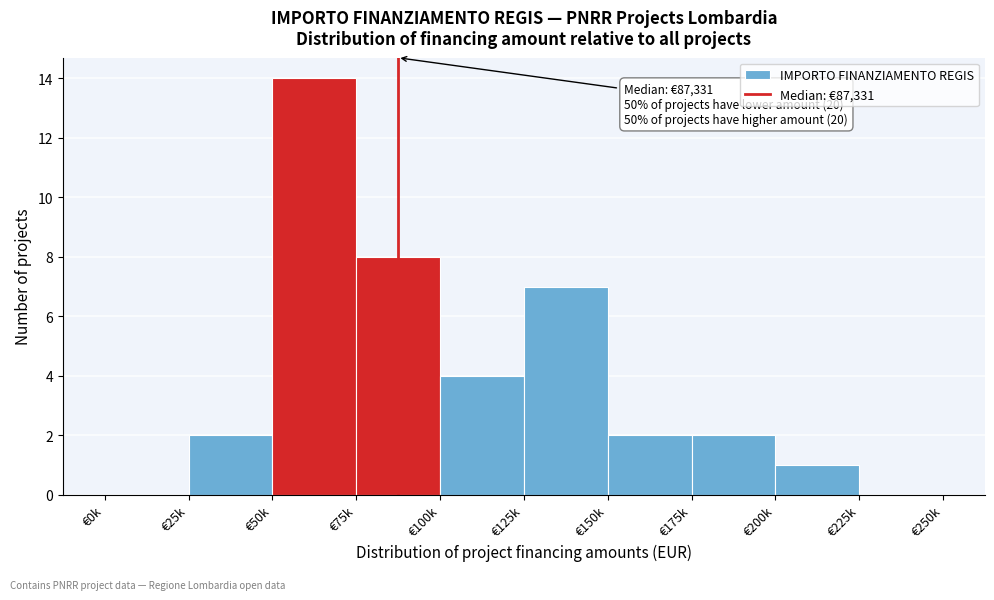

Reading left to right, extract all data points from this chart.

€0k=0	€25k=2	€50k=14	€75k=8	€100k=4	€125k=7	€150k=2	€175k=2	€200k=1	€225k=0